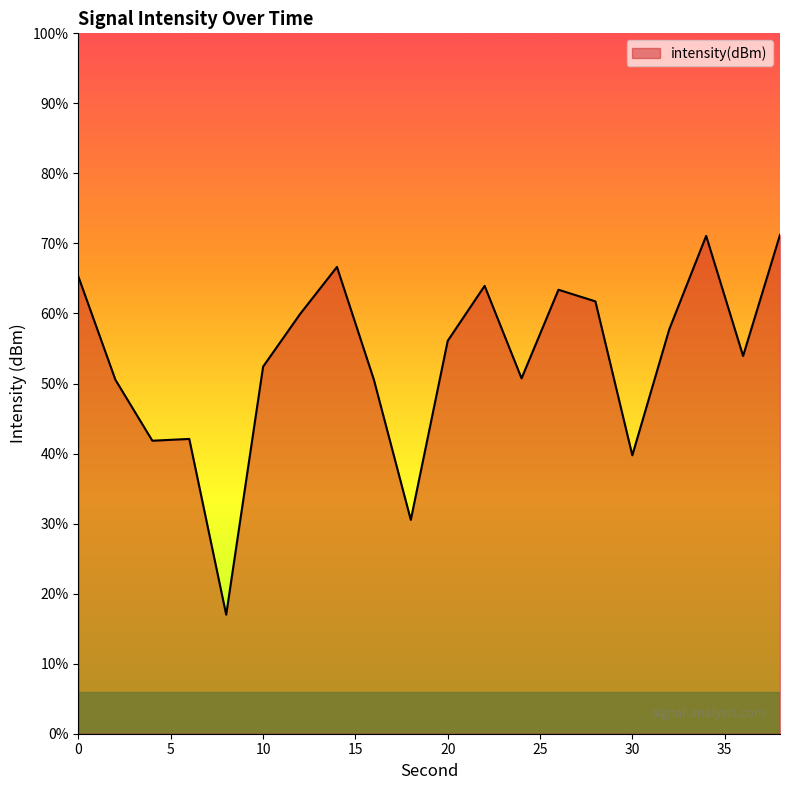

Is it true that the value at 38 is -124.4?

True